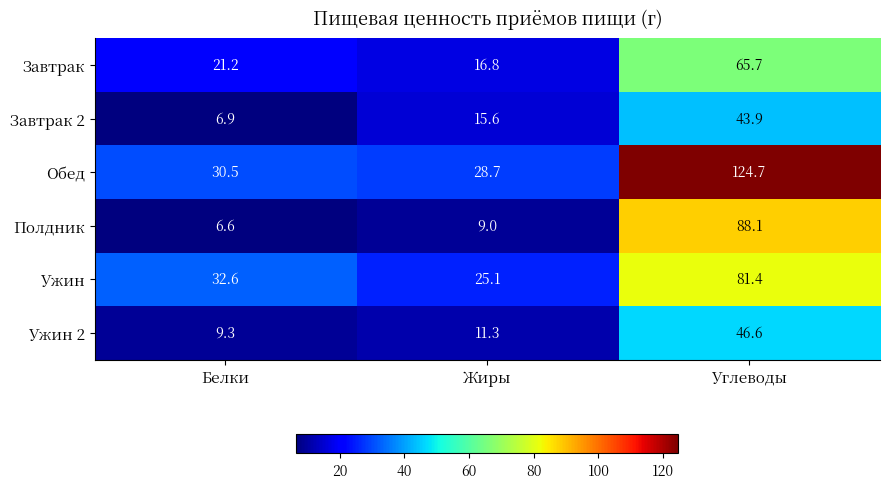

At how many categories does at least one series exceed 26?

3